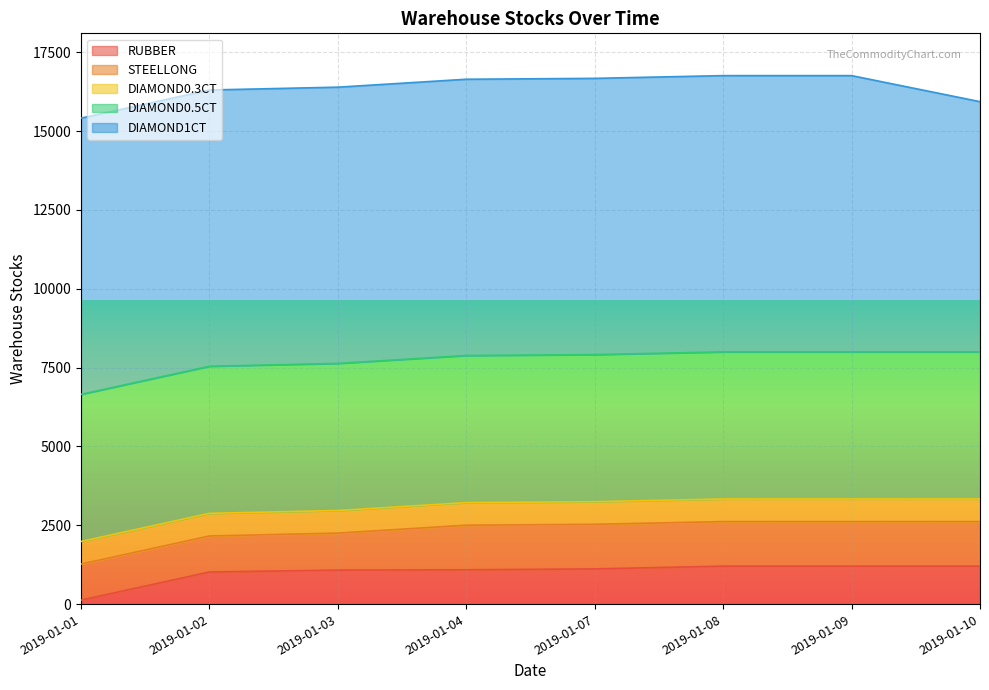

Which has a higher value, 2019-01-01 or 2019-01-10?

2019-01-10